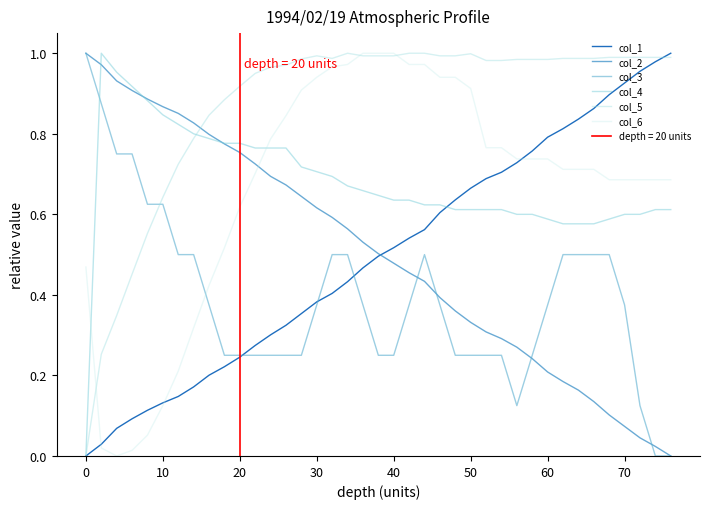

Between 20 and 30, which series saw the biggest shift?

col_6